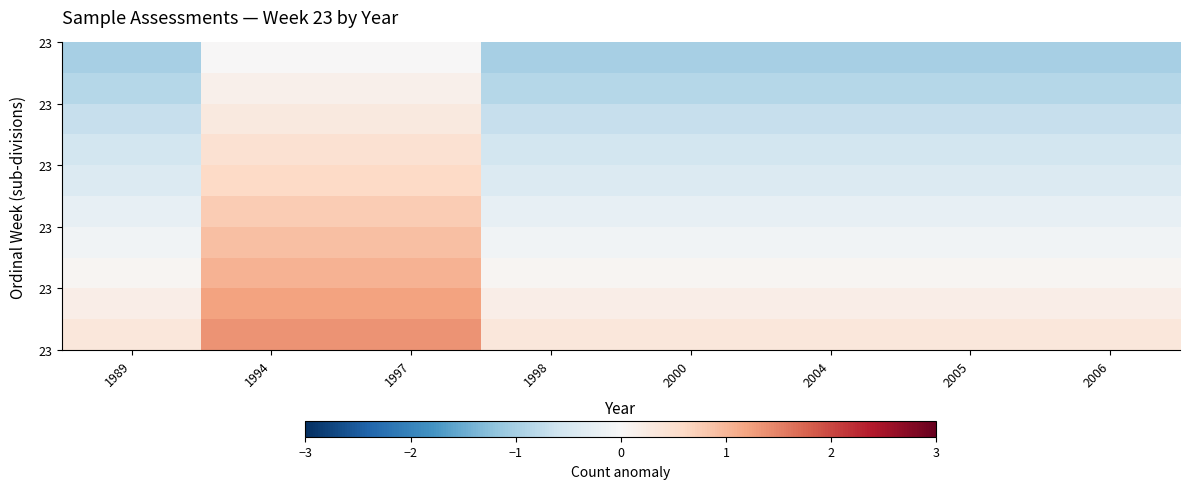

What is the difference between the highest and lowest values at 2004?

1.4